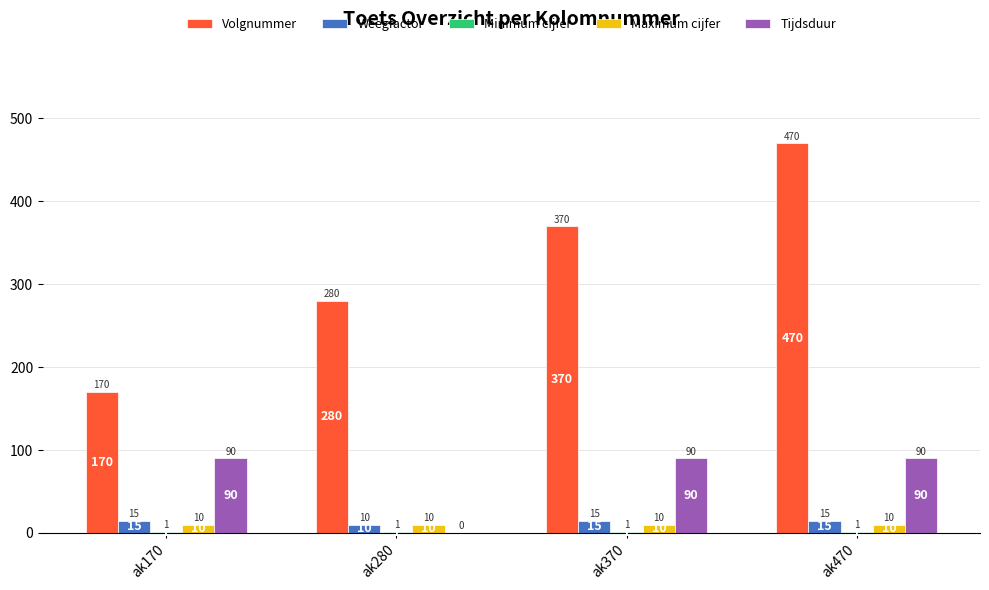

At which category is the sum across all series the highest?

ak470